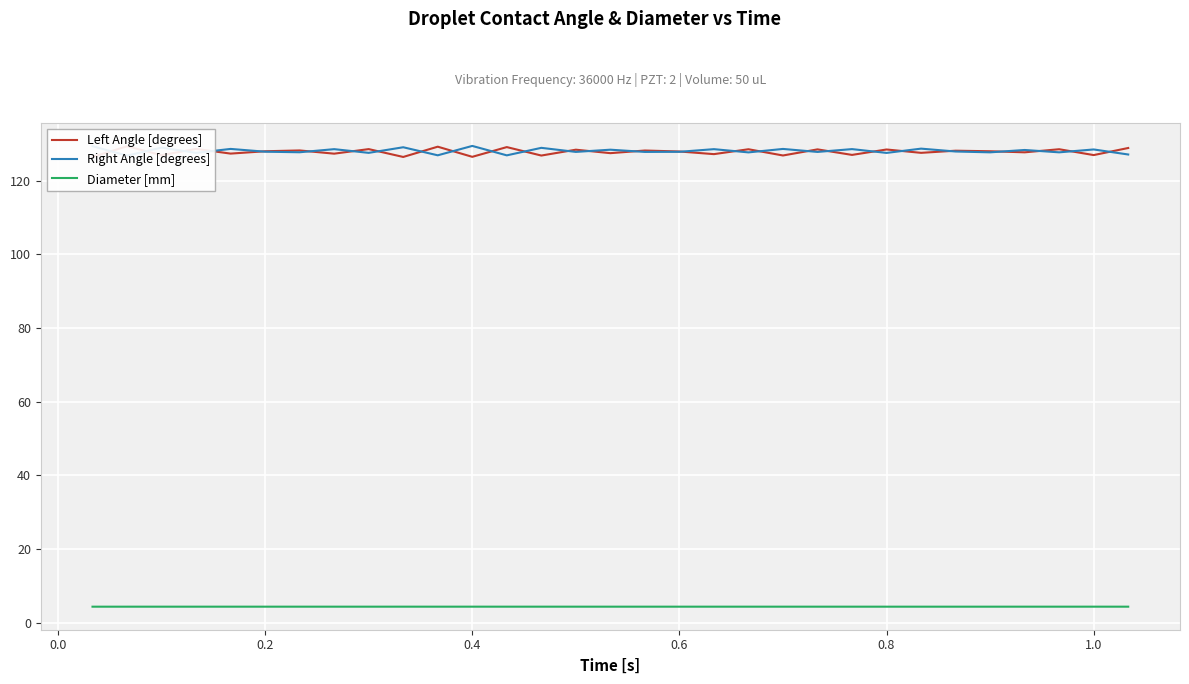

Which category has the highest value across all series?

0.4